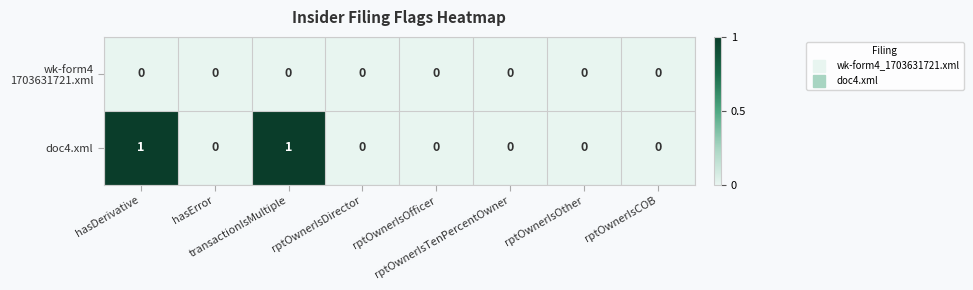

Which series has the widest spread of values?

doc4.xml